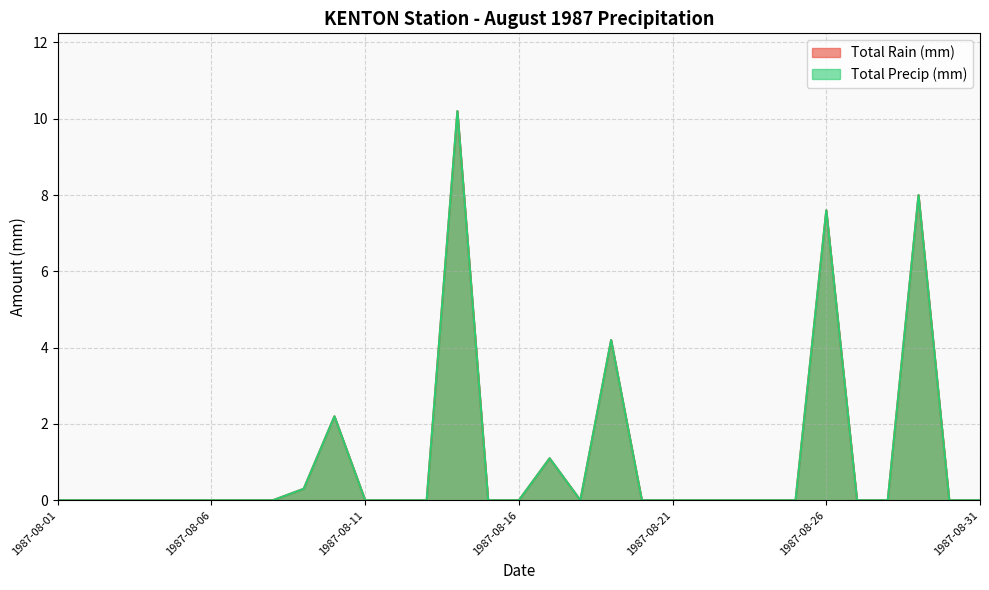

At which category does Total Precip (mm) reach its first local valley?

1987-08-18